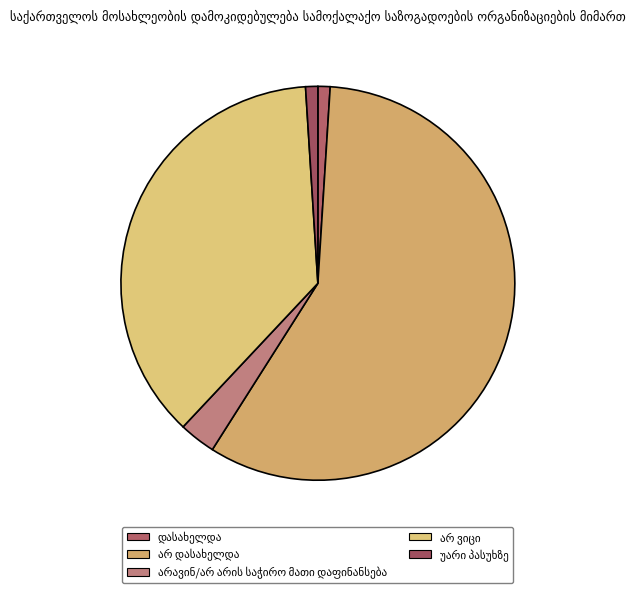

Which category has the biggest portion of the pie?

არ დასახელდა